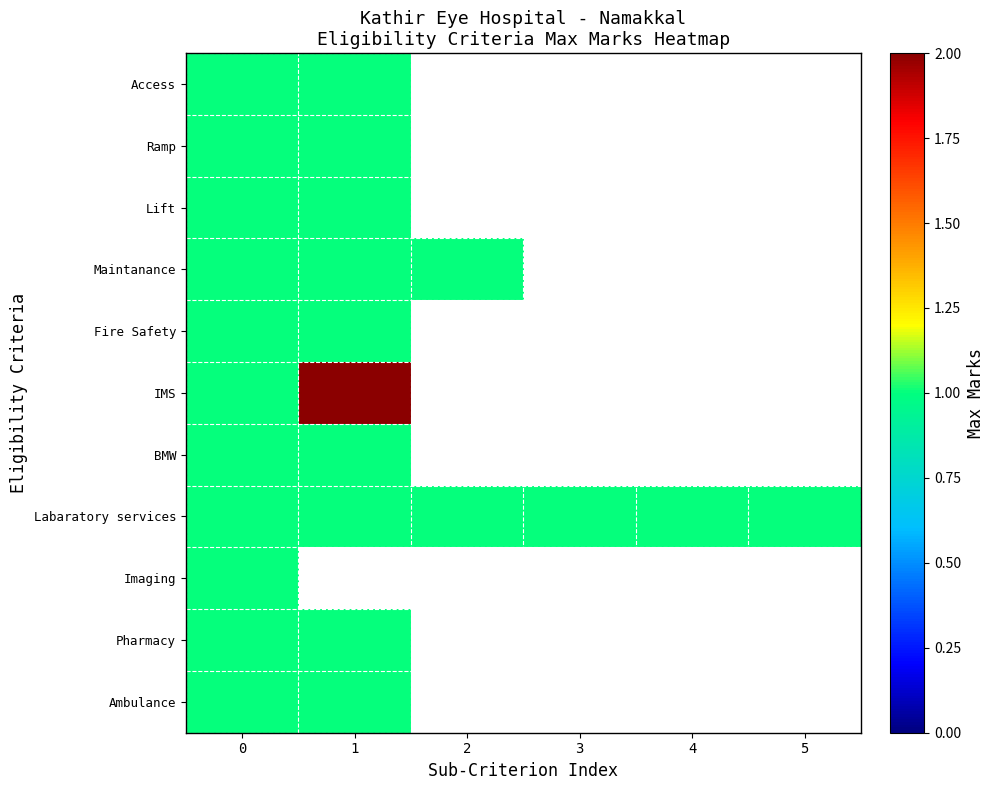

Is the value of Ambulance at 0 greater than the value of Ramp at 0?

No